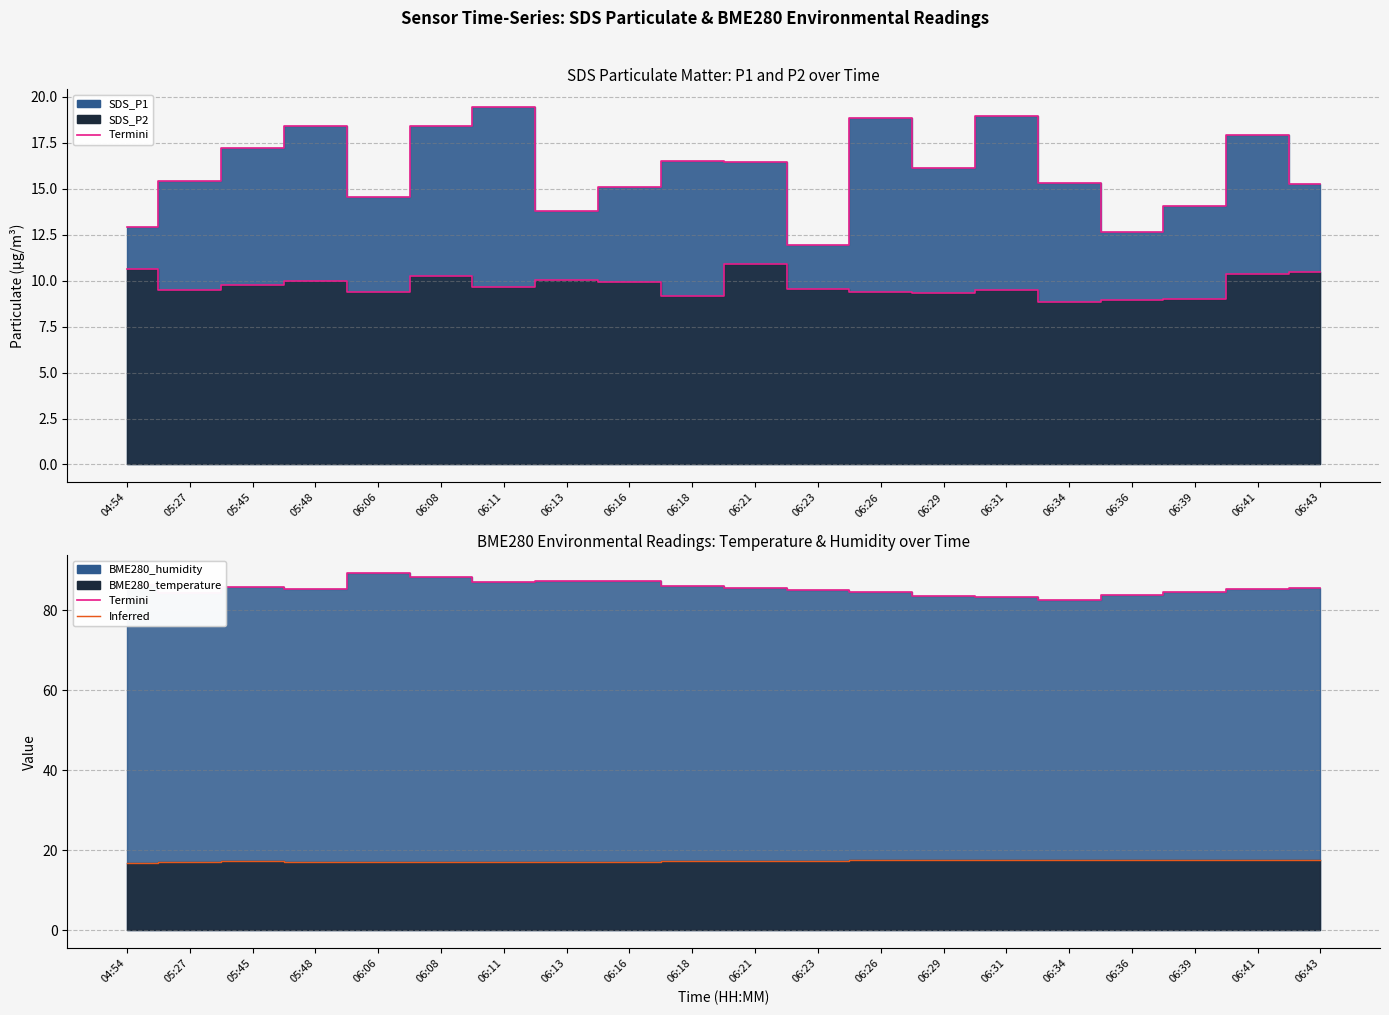

How many interior local peaks does the SDS_P2 series have?

5